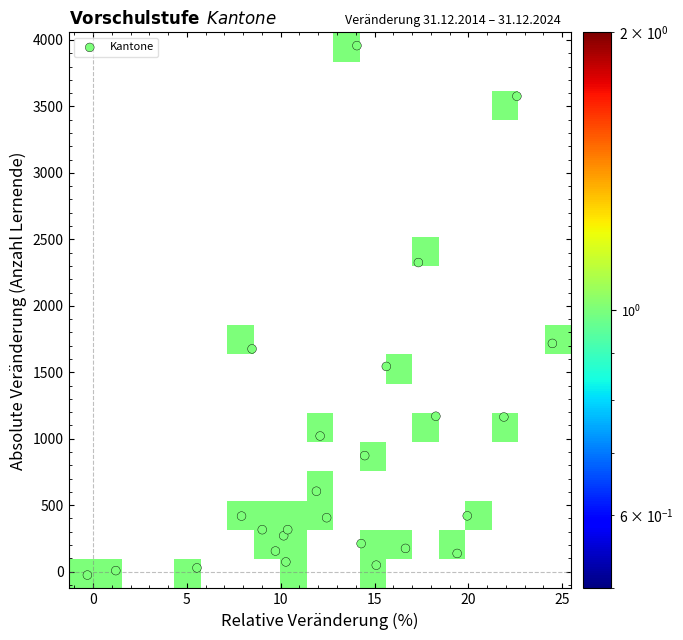

How many values are above zero?

25